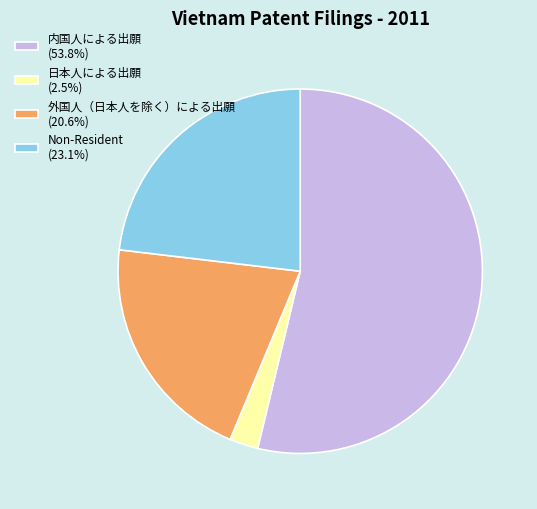

Is 内国人による出願 the majority of the pie?

Yes